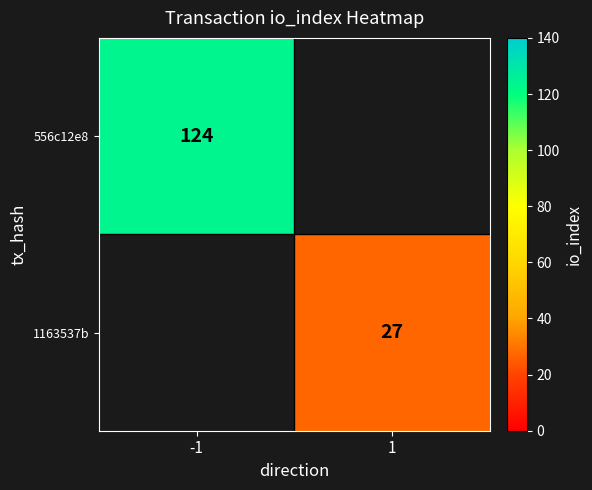

The 556c12e8 series shows 124 at -1. True or false?

True